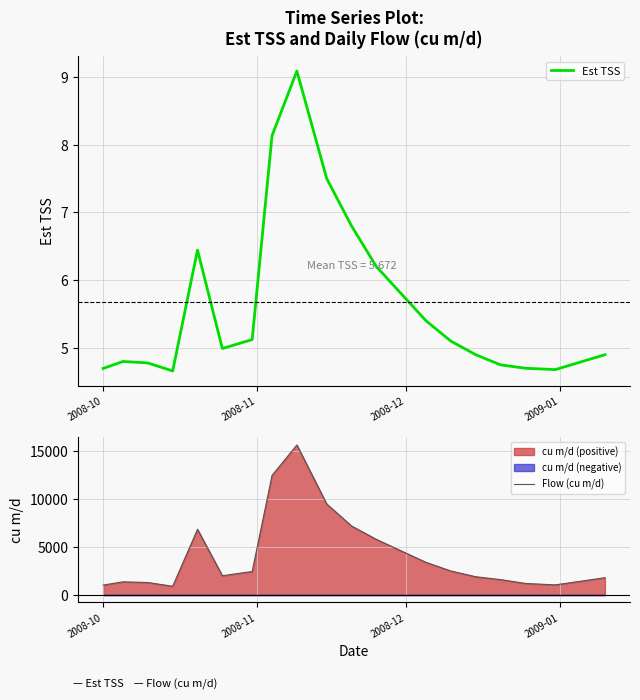

Is this an area chart (filled region under the line)?

No